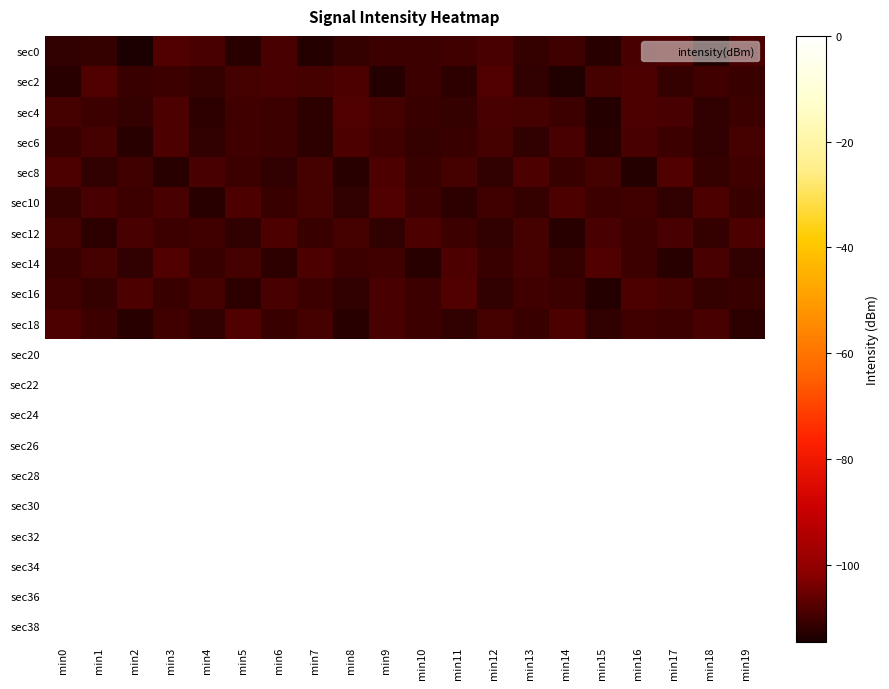

Reading right to left, extract all data points from this chart.

sec0: min19=-109.0	min18=-113.5	min17=-108.7	min16=-108.9	min15=-112.6	min14=-109.8	min13=-111.0	min12=-109.1	min11=-109.8	min10=-110.2	min9=-110.5	min8=-111.1	min7=-113.1	min6=-109.0	min5=-112.6	min4=-109.0	min3=-107.8	min2=-114.5	min1=-111.0	min0=-111.5
sec2: min19=-110.8	min18=-109.7	min17=-111.3	min16=-108.5	min15=-109.2	min14=-113.4	min13=-111.4	min12=-108.1	min11=-112.2	min10=-110.2	min9=-112.9	min8=-108.5	min7=-109.6	min6=-108.7	min5=-109.6	min4=-111.4	min3=-110.4	min2=-110.6	min1=-107.9	min0=-112.4
sec4: min19=-110.1	min18=-111.7	min17=-109.1	min16=-108.4	min15=-112.8	min14=-110.2	min13=-109.6	min12=-108.9	min11=-111.3	min10=-110.7	min9=-109.4	min8=-108.2	min7=-111.9	min6=-110.5	min5=-109.8	min4=-112.1	min3=-108.6	min2=-111.2	min1=-110.3	min0=-109.5
sec6: min19=-109.6	min18=-111.5	min17=-110.4	min16=-109.0	min15=-112.5	min14=-108.9	min13=-111.8	min12=-109.3	min11=-110.6	min10=-111.1	min9=-109.7	min8=-108.5	min7=-112.1	min6=-110.3	min5=-109.9	min4=-111.6	min3=-108.7	min2=-112.4	min1=-109.2	min0=-110.8
sec8: min19=-109.8	min18=-111.2	min17=-108.1	min16=-112.9	min15=-109.3	min14=-110.7	min13=-108.4	min12=-111.6	min11=-109.2	min10=-110.9	min9=-108.6	min8=-112.3	min7=-109.5	min6=-111.8	min5=-110.1	min4=-108.8	min3=-112.6	min2=-109.7	min1=-111.4	min0=-108.3
sec10: min19=-110.6	min18=-108.7	min17=-111.5	min16=-109.8	min15=-110.2	min14=-108.6	min13=-111.1	min12=-109.7	min11=-112.0	min10=-110.4	min9=-108.2	min8=-111.7	min7=-109.4	min6=-110.8	min5=-108.3	min4=-112.7	min3=-109.1	min2=-110.5	min1=-108.9	min0=-111.3
sec12: min19=-108.3	min18=-111.2	min17=-109.1	min16=-110.5	min15=-108.9	min14=-112.4	min13=-109.3	min12=-111.6	min11=-110.1	min10=-108.4	min9=-111.8	min8=-109.2	min7=-110.7	min6=-108.5	min5=-111.4	min4=-109.9	min3=-110.3	min2=-108.8	min1=-112.2	min0=-109.6
sec14: min19=-111.6	min18=-109.0	min17=-112.7	min16=-110.1	min15=-108.2	min14=-111.3	min13=-109.5	min12=-110.9	min11=-108.6	min10=-112.5	min9=-109.8	min8=-110.3	min7=-108.7	min6=-111.9	min5=-109.2	min4=-110.6	min3=-108.1	min2=-111.7	min1=-109.4	min0=-110.8
sec16: min19=-110.7	min18=-111.2	min17=-109.4	min16=-108.6	min15=-112.8	min14=-110.2	min13=-109.9	min12=-111.5	min11=-108.2	min10=-110.4	min9=-109.1	min8=-111.7	min7=-110.5	min6=-108.8	min5=-112.1	min4=-109.3	min3=-110.8	min2=-108.4	min1=-111.1	min0=-109.7
sec18: min19=-112.2	min18=-108.8	min17=-110.5	min16=-109.7	min15=-111.6	min14=-108.3	min13=-110.9	min12=-109.6	min11=-111.8	min10=-110.1	min9=-108.9	min8=-112.4	min7=-109.2	min6=-110.7	min5=-108.1	min4=-111.4	min3=-109.8	min2=-112.6	min1=-110.3	min0=-108.5
sec20: min19=0.0	min18=0.0	min17=0.0	min16=0.0	min15=0.0	min14=0.0	min13=0.0	min12=0.0	min11=0.0	min10=0.0	min9=0.0	min8=0.0	min7=0.0	min6=0.0	min5=0.0	min4=0.0	min3=0.0	min2=0.0	min1=0.0	min0=0.0
sec22: min19=0.0	min18=0.0	min17=0.0	min16=0.0	min15=0.0	min14=0.0	min13=0.0	min12=0.0	min11=0.0	min10=0.0	min9=0.0	min8=0.0	min7=0.0	min6=0.0	min5=0.0	min4=0.0	min3=0.0	min2=0.0	min1=0.0	min0=0.0
sec24: min19=0.0	min18=0.0	min17=0.0	min16=0.0	min15=0.0	min14=0.0	min13=0.0	min12=0.0	min11=0.0	min10=0.0	min9=0.0	min8=0.0	min7=0.0	min6=0.0	min5=0.0	min4=0.0	min3=0.0	min2=0.0	min1=0.0	min0=0.0
sec26: min19=0.0	min18=0.0	min17=0.0	min16=0.0	min15=0.0	min14=0.0	min13=0.0	min12=0.0	min11=0.0	min10=0.0	min9=0.0	min8=0.0	min7=0.0	min6=0.0	min5=0.0	min4=0.0	min3=0.0	min2=0.0	min1=0.0	min0=0.0
sec28: min19=0.0	min18=0.0	min17=0.0	min16=0.0	min15=0.0	min14=0.0	min13=0.0	min12=0.0	min11=0.0	min10=0.0	min9=0.0	min8=0.0	min7=0.0	min6=0.0	min5=0.0	min4=0.0	min3=0.0	min2=0.0	min1=0.0	min0=0.0
sec30: min19=0.0	min18=0.0	min17=0.0	min16=0.0	min15=0.0	min14=0.0	min13=0.0	min12=0.0	min11=0.0	min10=0.0	min9=0.0	min8=0.0	min7=0.0	min6=0.0	min5=0.0	min4=0.0	min3=0.0	min2=0.0	min1=0.0	min0=0.0
sec32: min19=0.0	min18=0.0	min17=0.0	min16=0.0	min15=0.0	min14=0.0	min13=0.0	min12=0.0	min11=0.0	min10=0.0	min9=0.0	min8=0.0	min7=0.0	min6=0.0	min5=0.0	min4=0.0	min3=0.0	min2=0.0	min1=0.0	min0=0.0
sec34: min19=0.0	min18=0.0	min17=0.0	min16=0.0	min15=0.0	min14=0.0	min13=0.0	min12=0.0	min11=0.0	min10=0.0	min9=0.0	min8=0.0	min7=0.0	min6=0.0	min5=0.0	min4=0.0	min3=0.0	min2=0.0	min1=0.0	min0=0.0
sec36: min19=0.0	min18=0.0	min17=0.0	min16=0.0	min15=0.0	min14=0.0	min13=0.0	min12=0.0	min11=0.0	min10=0.0	min9=0.0	min8=0.0	min7=0.0	min6=0.0	min5=0.0	min4=0.0	min3=0.0	min2=0.0	min1=0.0	min0=0.0
sec38: min19=0.0	min18=0.0	min17=0.0	min16=0.0	min15=0.0	min14=0.0	min13=0.0	min12=0.0	min11=0.0	min10=0.0	min9=0.0	min8=0.0	min7=0.0	min6=0.0	min5=0.0	min4=0.0	min3=0.0	min2=0.0	min1=0.0	min0=0.0